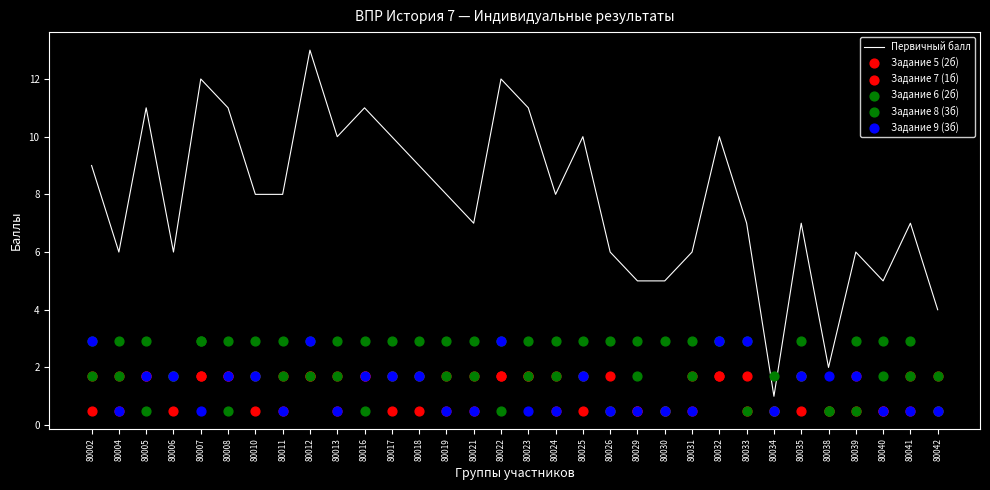

What is the total value across all series at 80004?

13.3